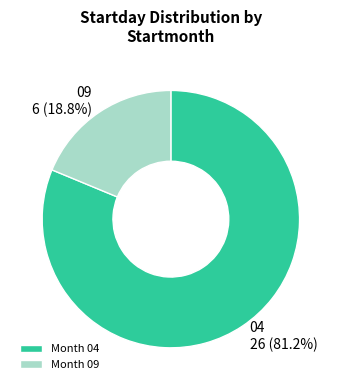

How much of the chart is everything except 09?

81.2%